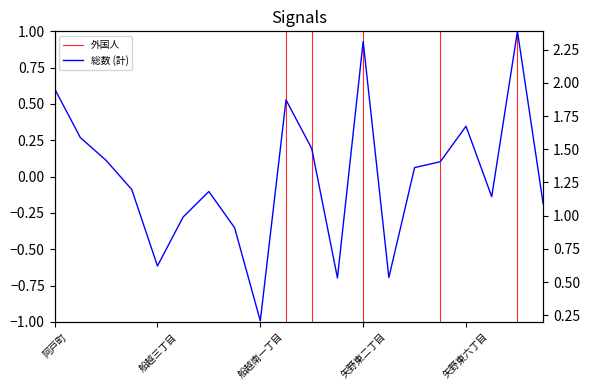

Rank the categories by 総数 (計) value from lowest to highest.

船越南一丁目, 矢野東一丁目, 矢野東三丁目, 船越三丁目, 船越六丁目, 船越四丁目, 矢野西二丁目, 矢野東七丁目, 船越五丁目, 船越二丁目, 矢野東四丁目, 矢野東五丁目, 船越一丁目, 船越南三丁目, 矢野町, 矢野東六丁目, 船越南二丁目, 阿戸町, 矢野東二丁目, 矢野西一丁目